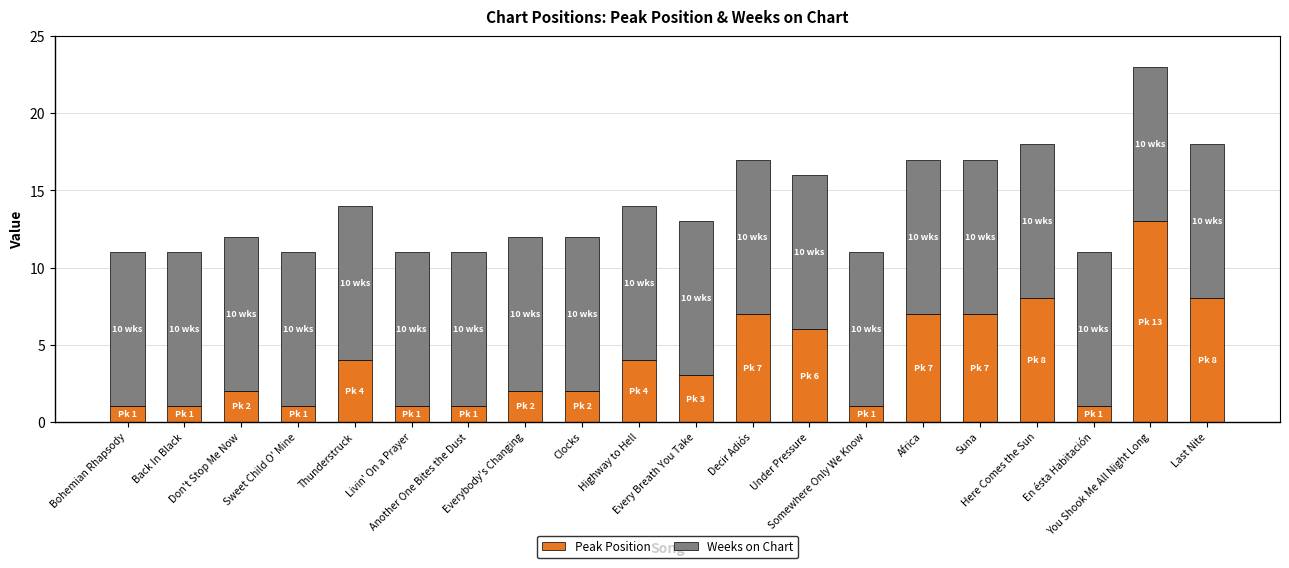

What is the average value of the Peak Position series?

4